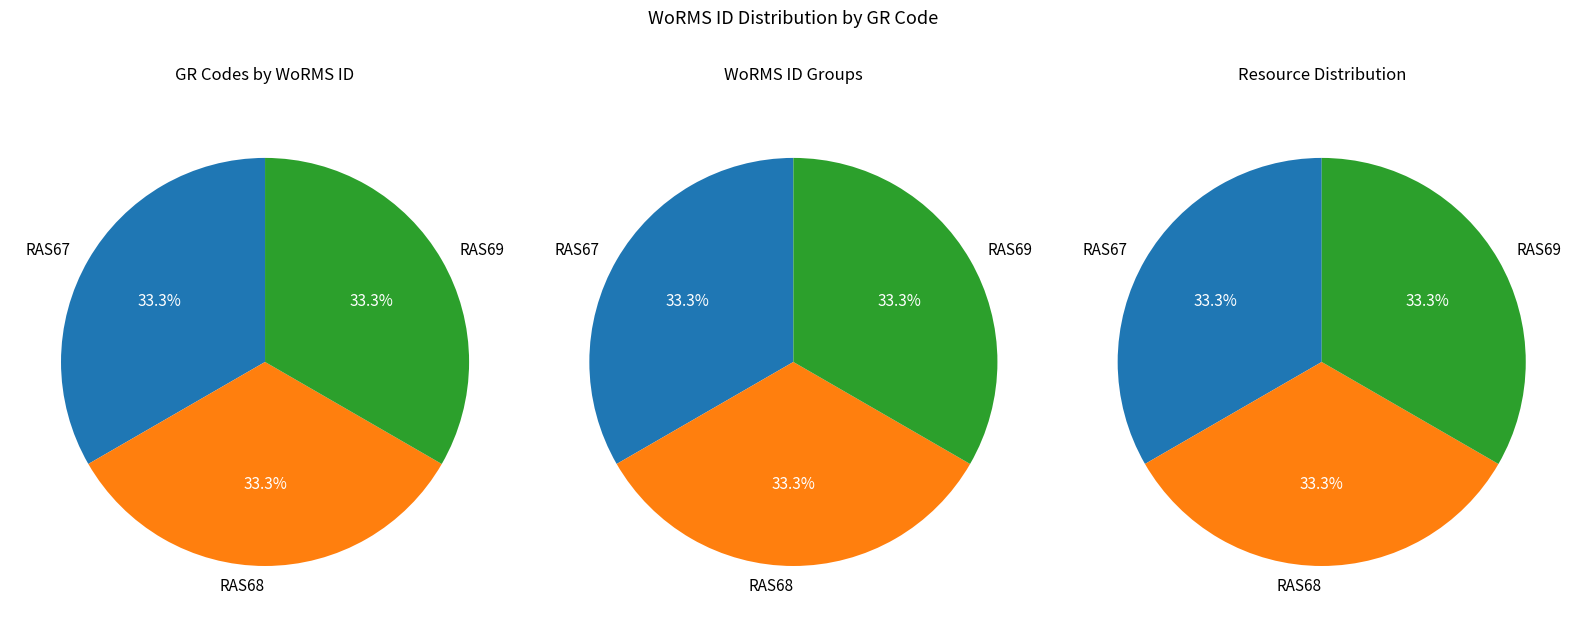

How many segments does this pie chart have?

3